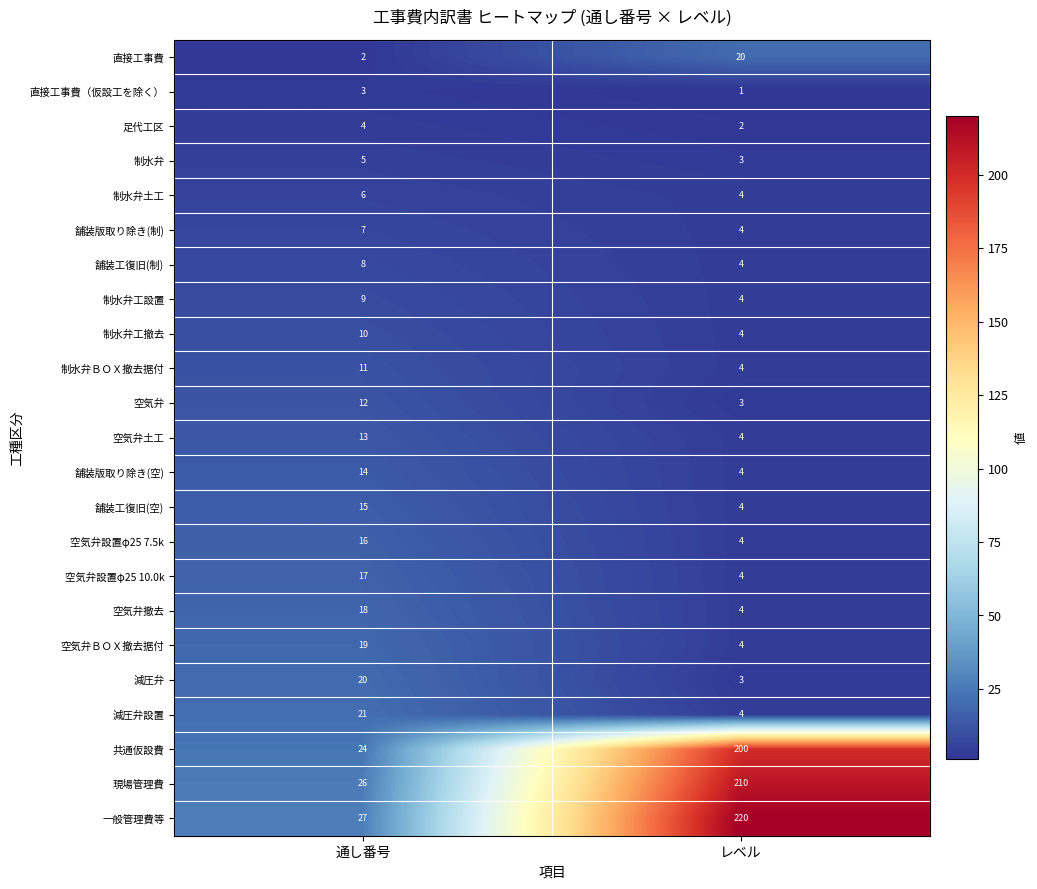

What is the approximate value of 直接工事費（仮設工を除く） at 通し番号?

3